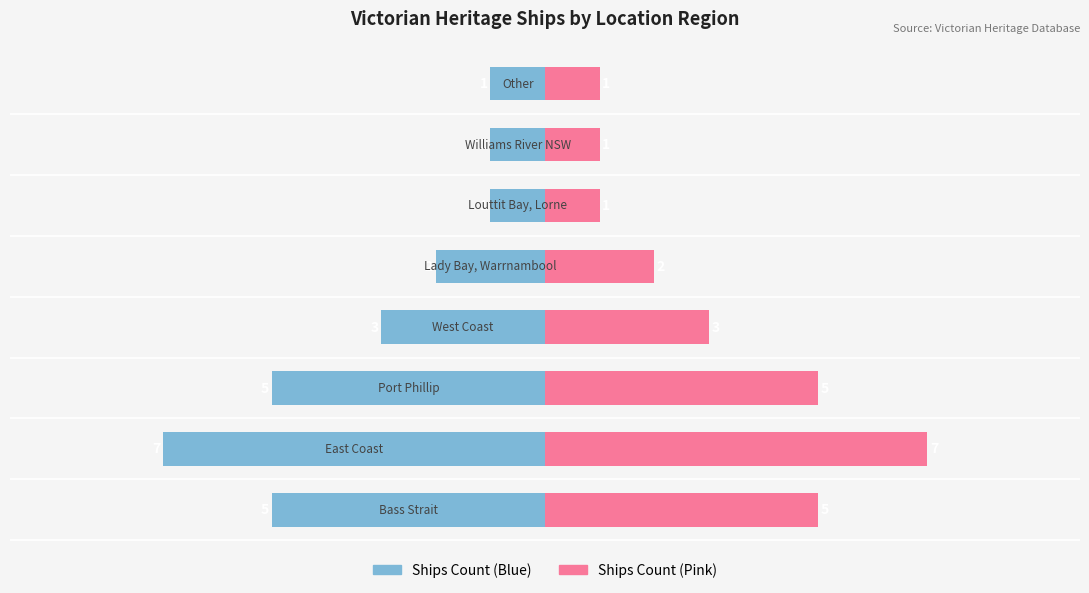

How many values in the Count (Right) series are below 3?

4